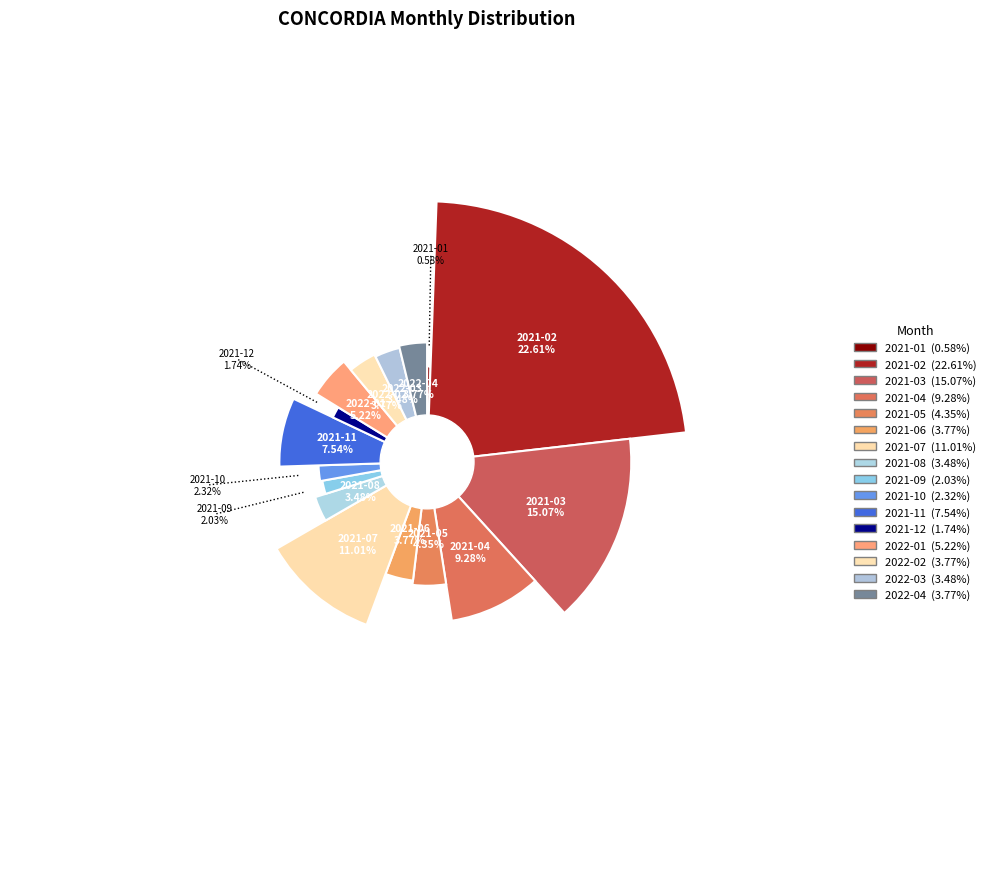

How many segments does this pie chart have?

16